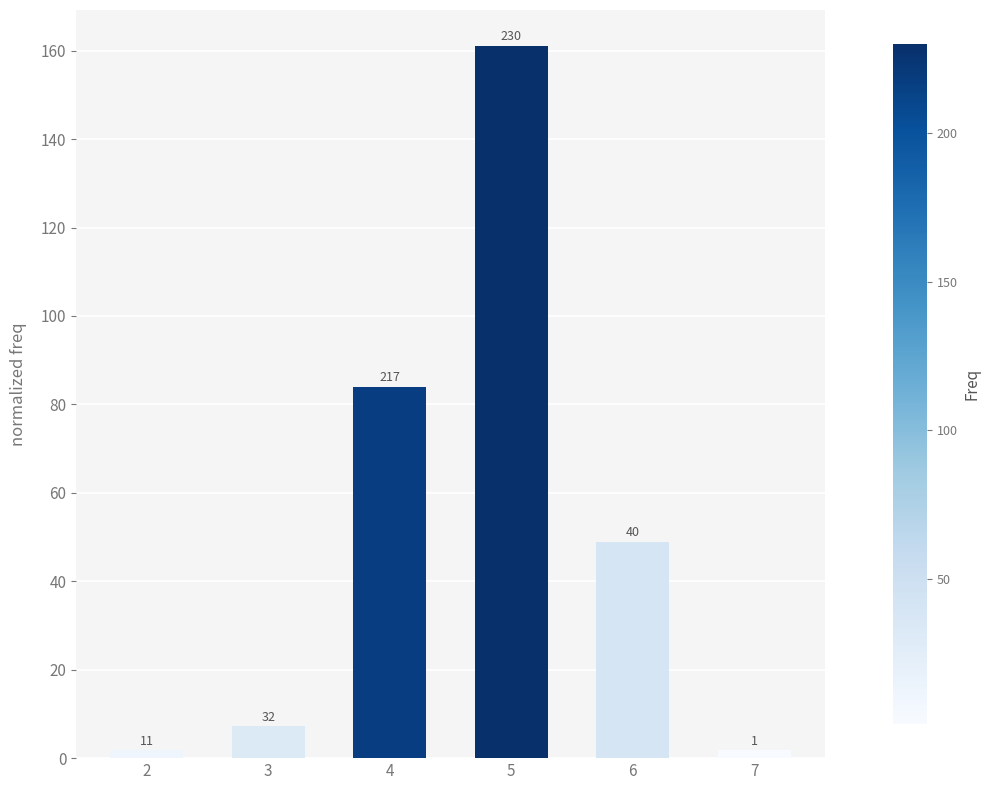

How many bars are there in total?

6